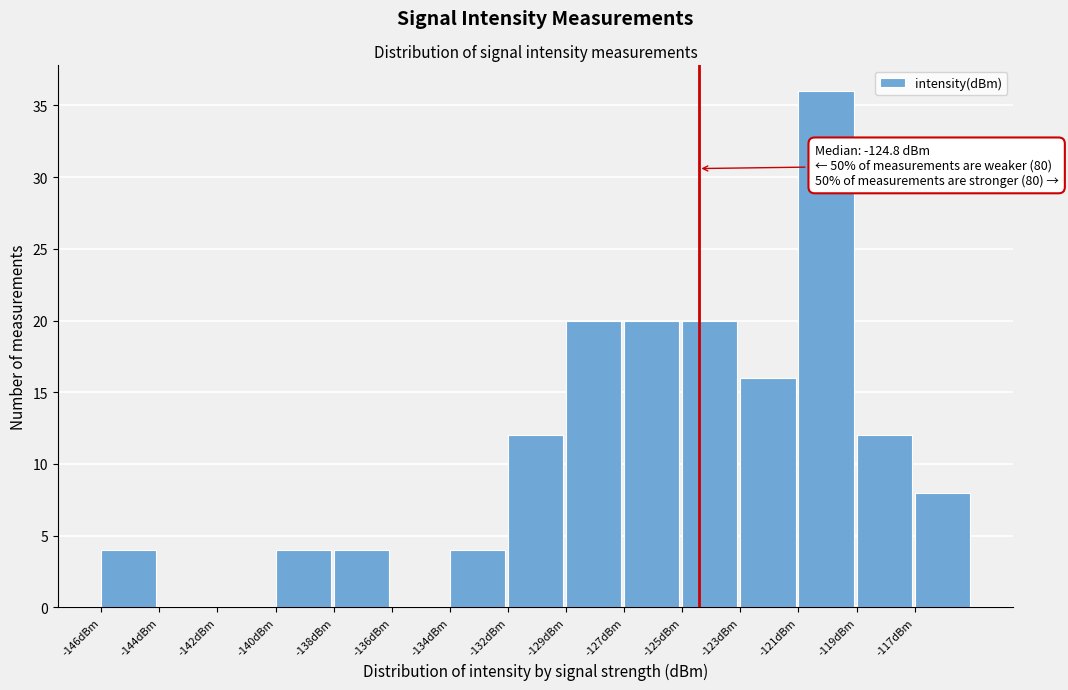

Reading right to left, what are all the values shown in this chart?

-117dBm=8	-119dBm=12	-121dBm=36	-123dBm=16	-125dBm=20	-127dBm=20	-129dBm=20	-132dBm=12	-134dBm=4	-136dBm=0	-138dBm=4	-140dBm=4	-142dBm=0	-144dBm=0	-146dBm=4